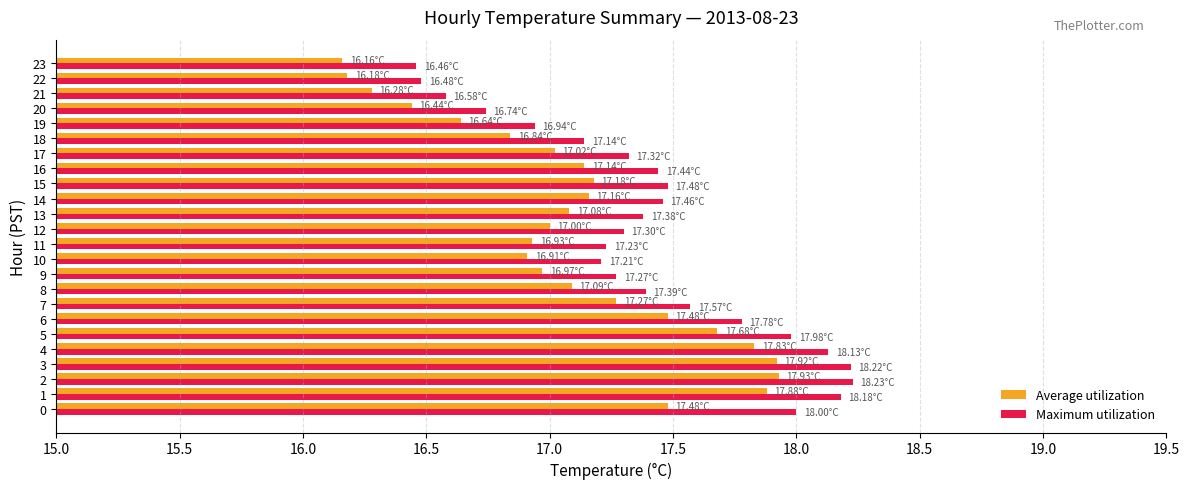

How many series are shown in this chart?

2